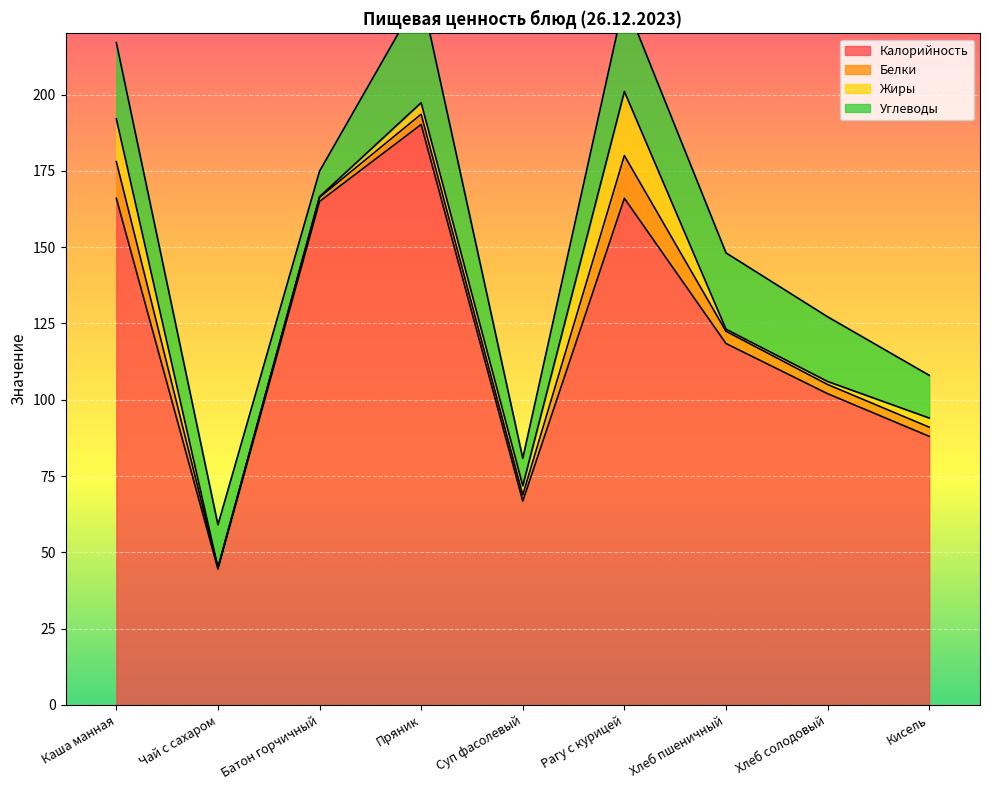

What is the label of the 2nd point from the left?

Чай с сахаром